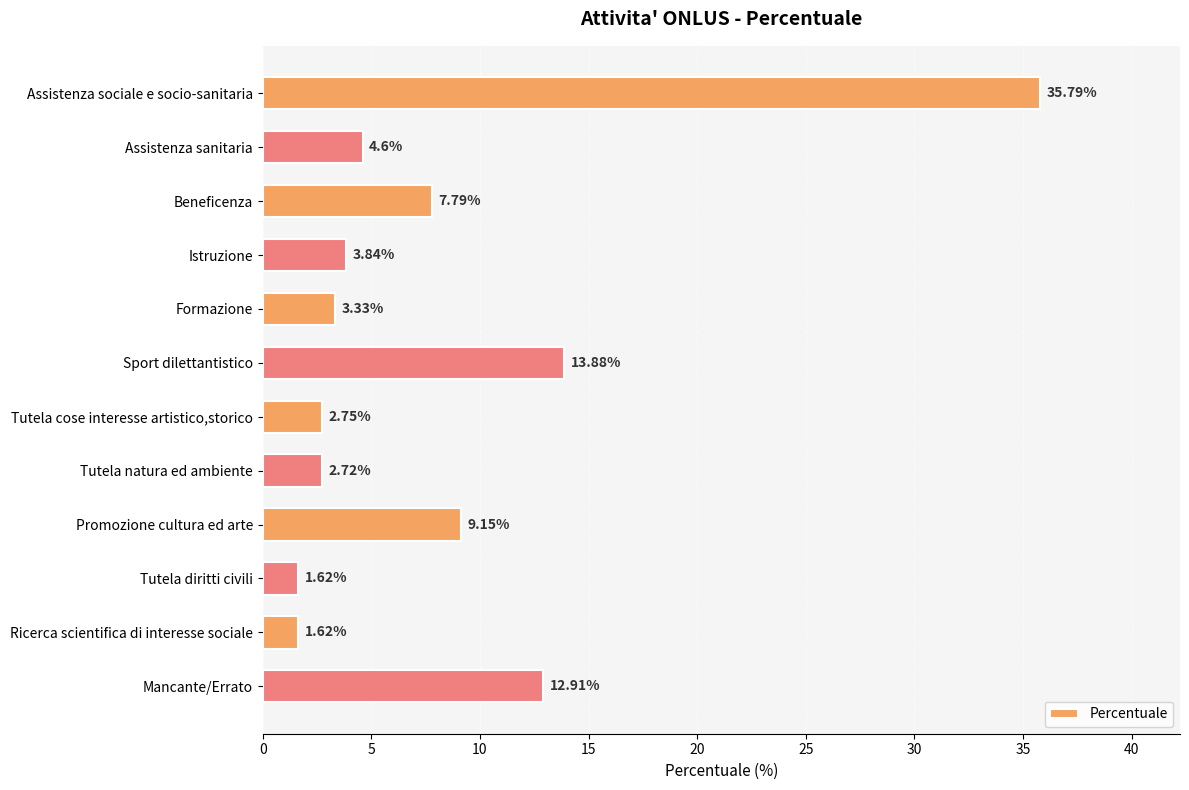

Approximately how many times larger is the value at Assistenza sanitaria compared to Istruzione?

1.2